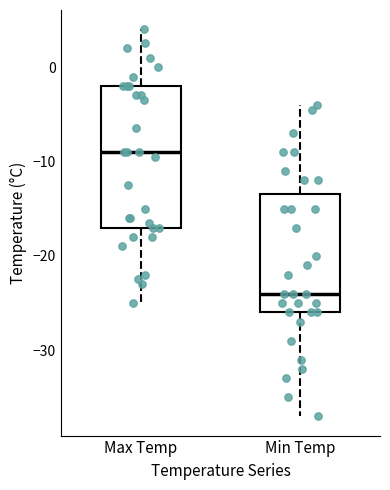

Reading left to right, transcribe this box plot: for each box, give where its median line is, the range the box spans, and where its two whiskers end, as read against the y-axis. The values are not printed on the chart, so give them approximately, as read against the axis.

Max Temp: median -9, box -17 to -2, whiskers -25 to 4
Min Temp: median -24, box -26 to -13, whiskers -37 to -4